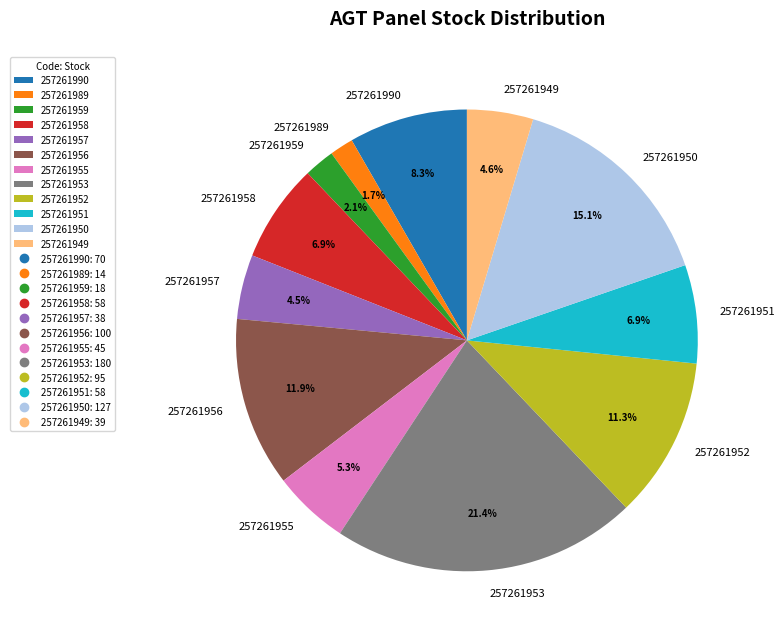

Count the number of slices in the pie.

12